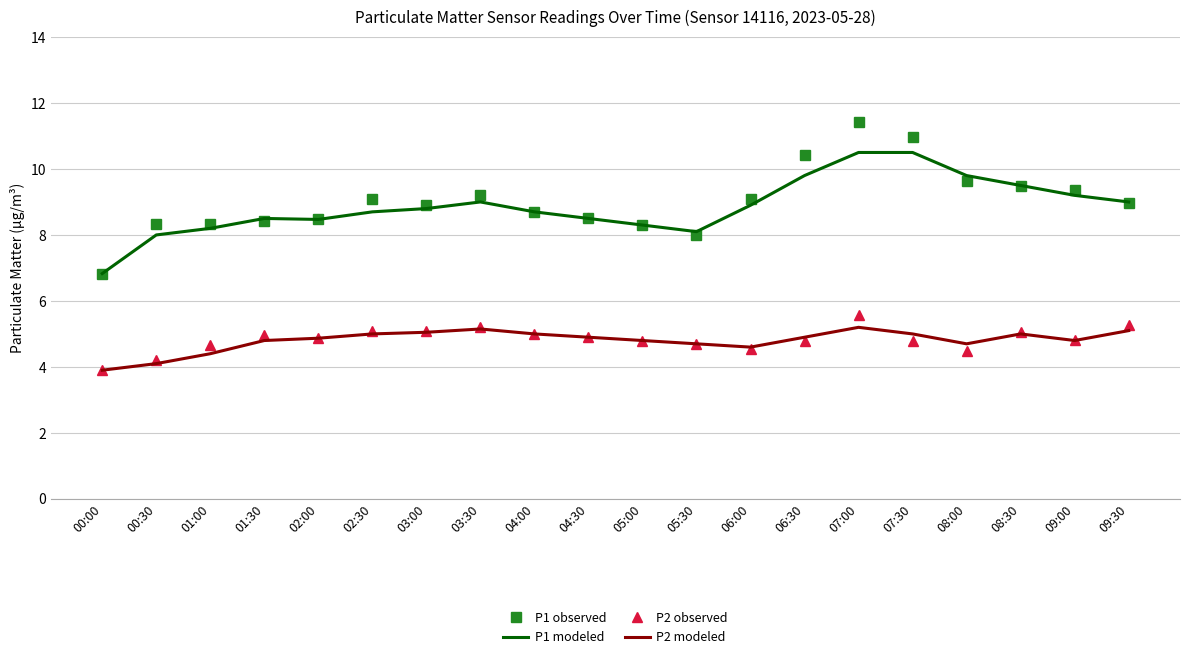

What is the total value across all series at 09:00?

28.2